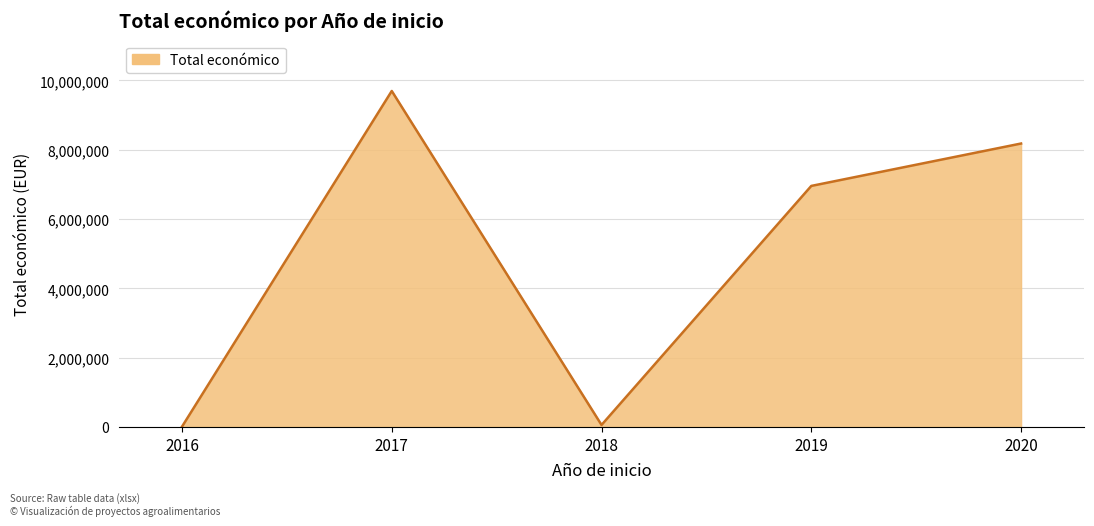

Is it true that the value at 2017 is 5980558?

False